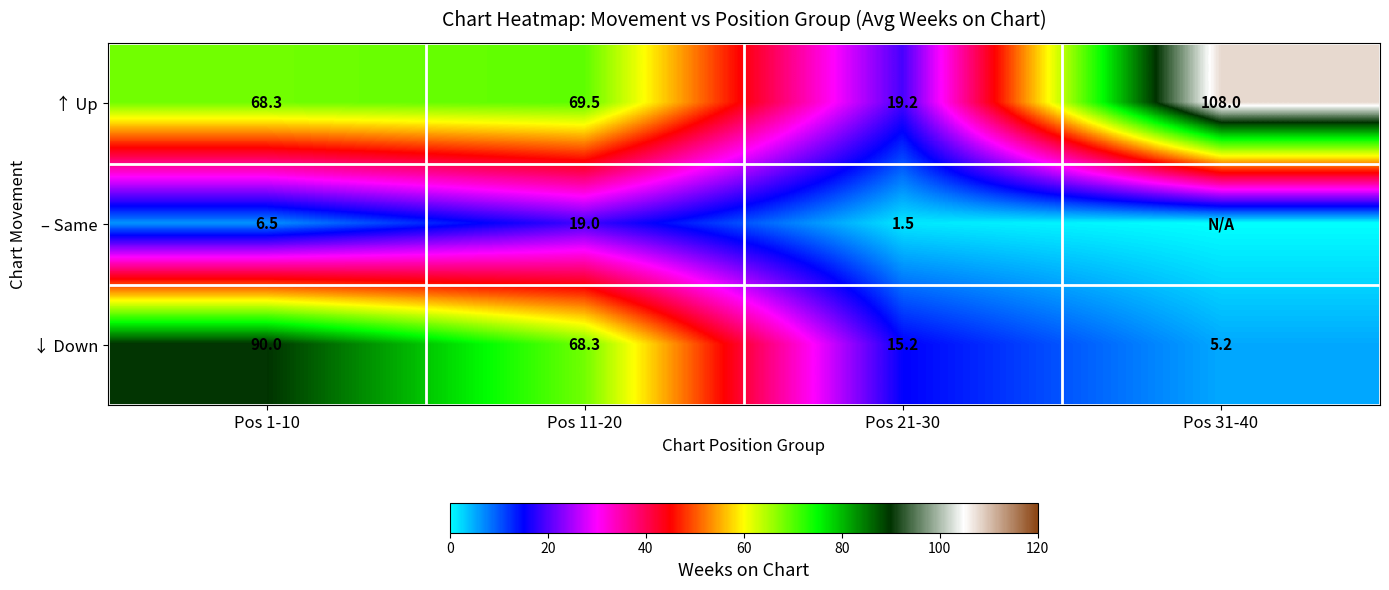

What is the total value across all series at Pos 21-30?

35.9